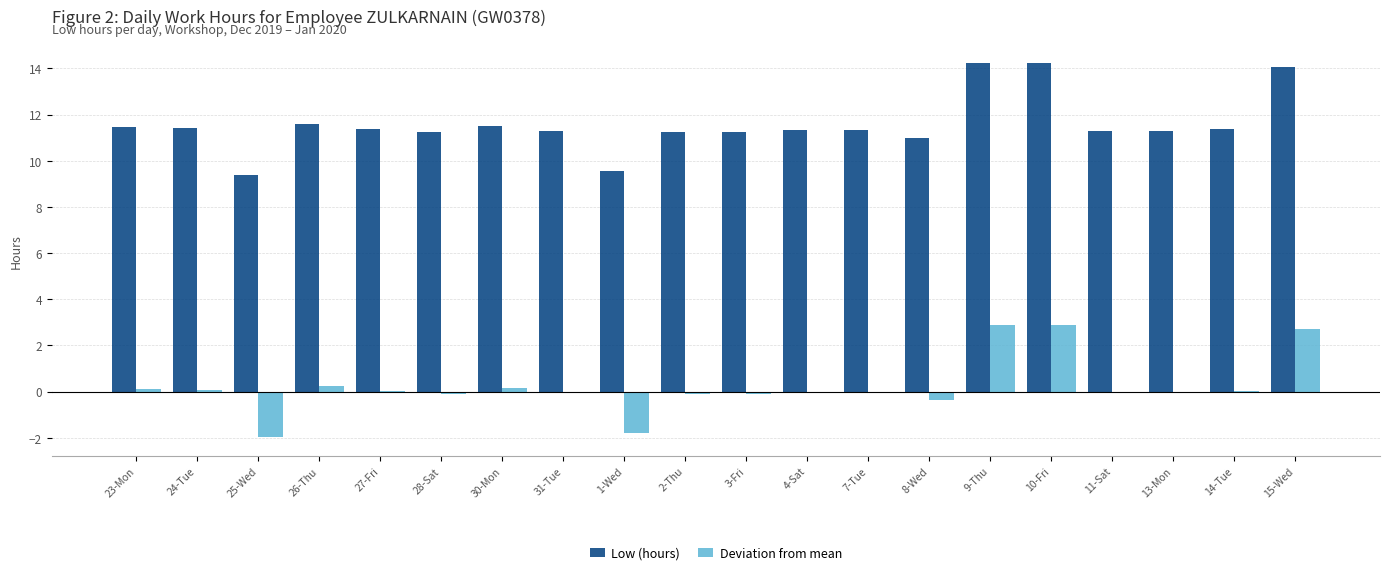

How many groups of bars are there?

20